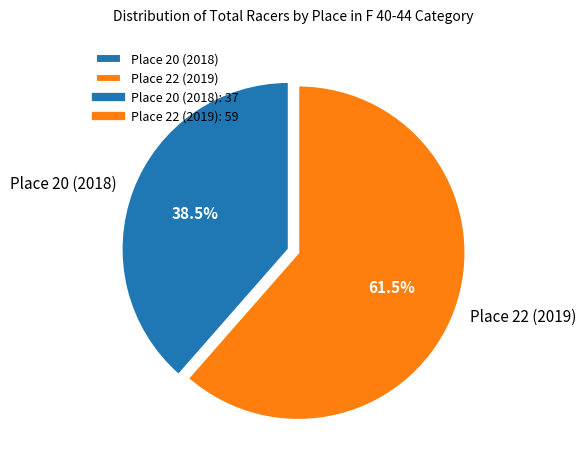

To the nearest percent, what is the difference between the largest and smallest slice percentages?

23%